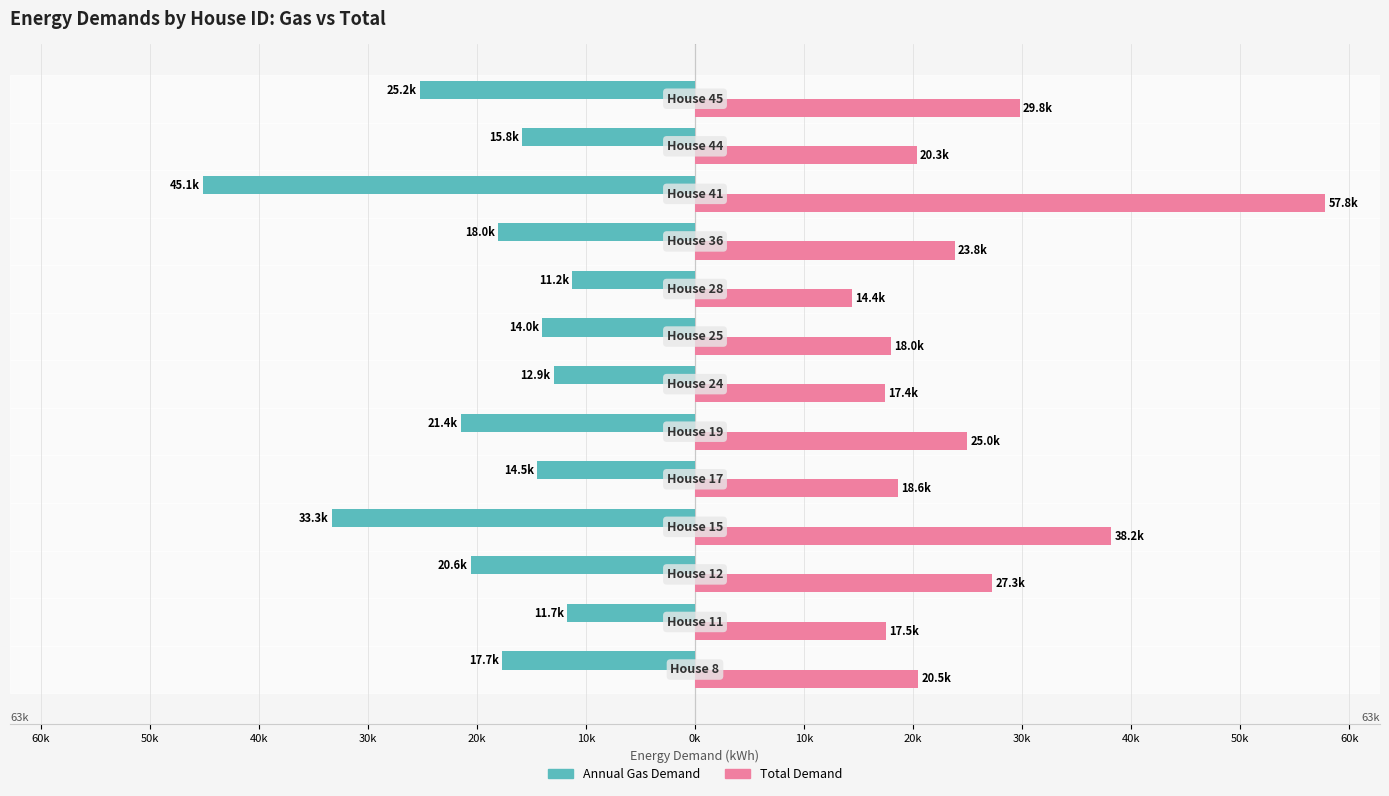

What are all the series names shown in the legend?

Annual Gas Demand, Total Demand